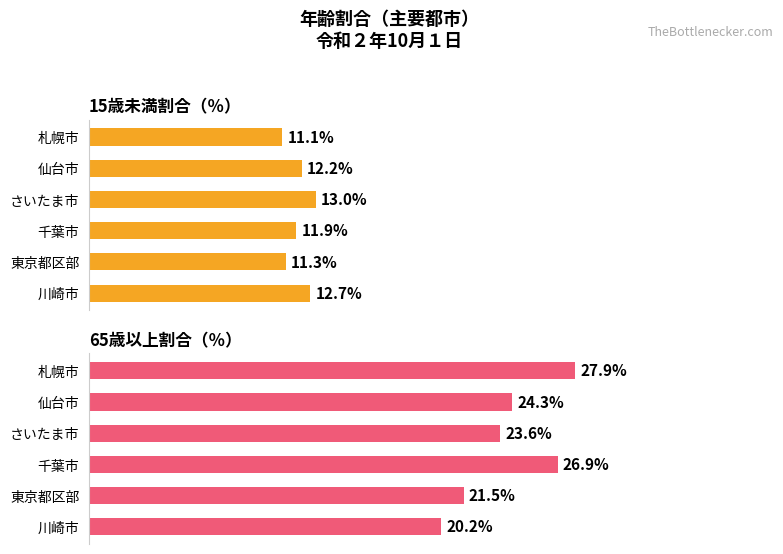

Which series has the largest total across all categories?

65歳以上割合（％）